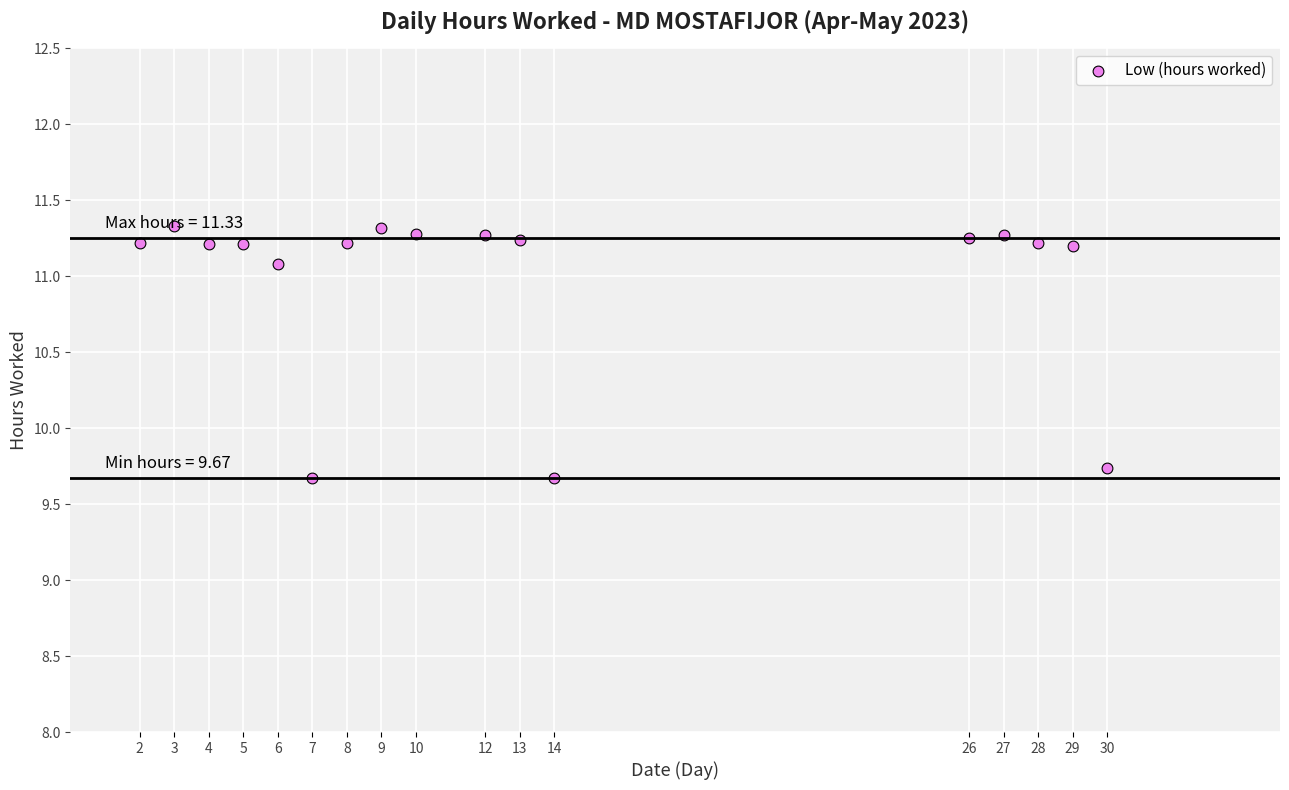

What Y value in the scatter plot is closest to 10?

9.7